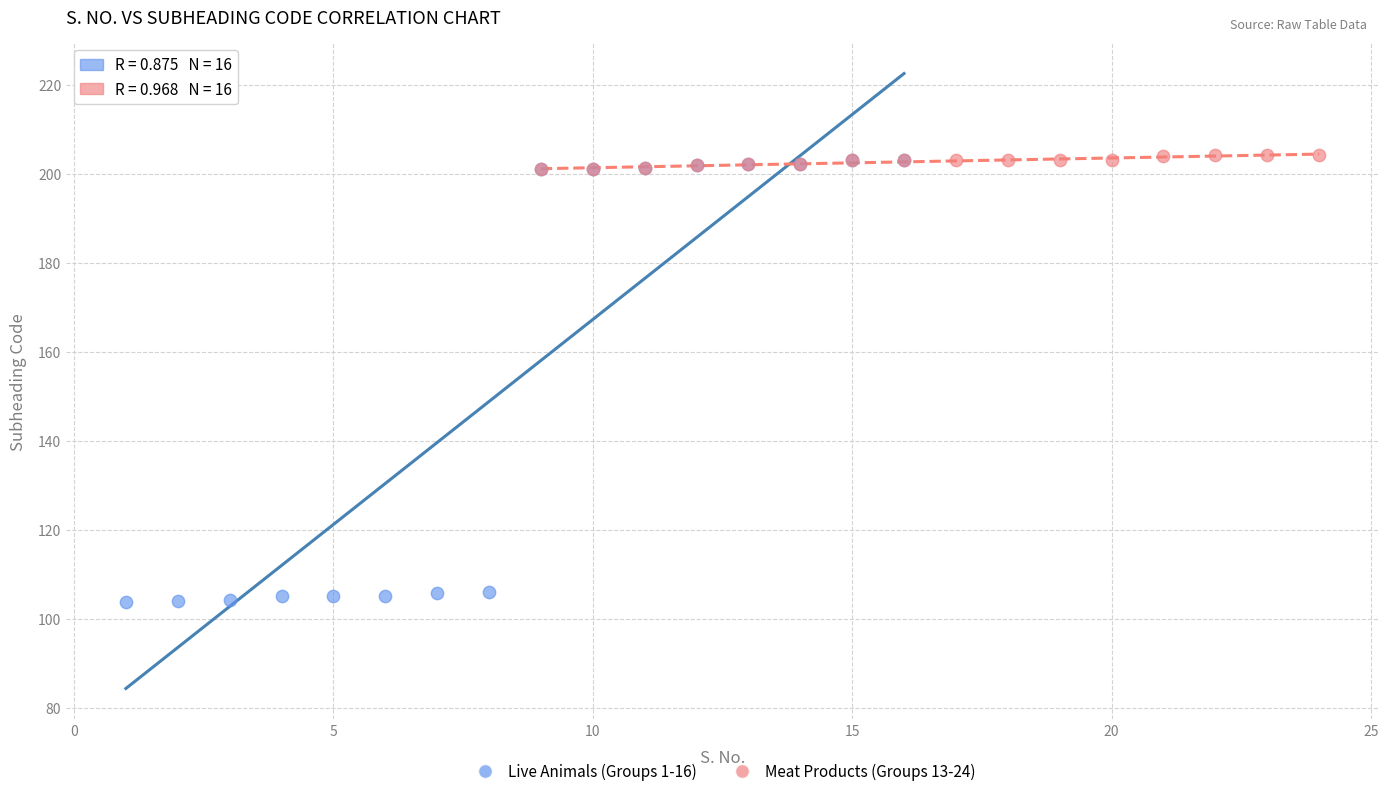

Which series has the largest Y range (max minus min)?

Live Animals (Groups 1-16)